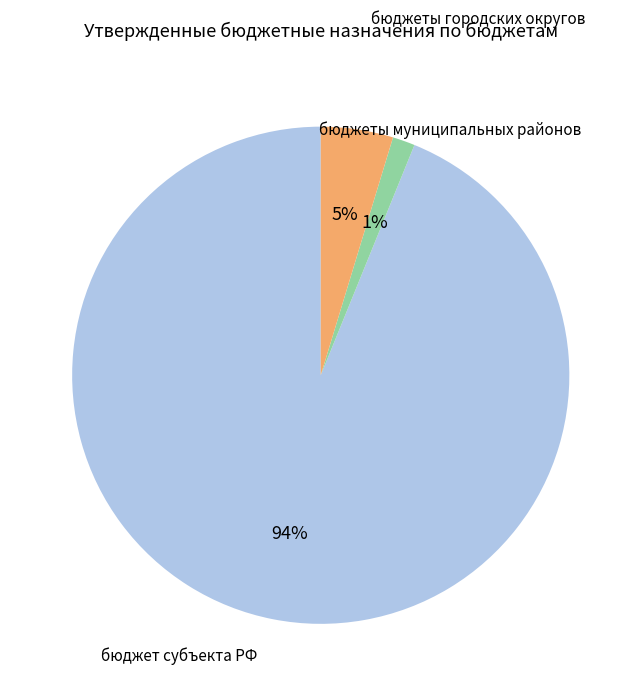

Rank the categories by value from highest to lowest.

бюджет субъекта РФ, бюджеты муниципальных районов, бюджеты городских округов